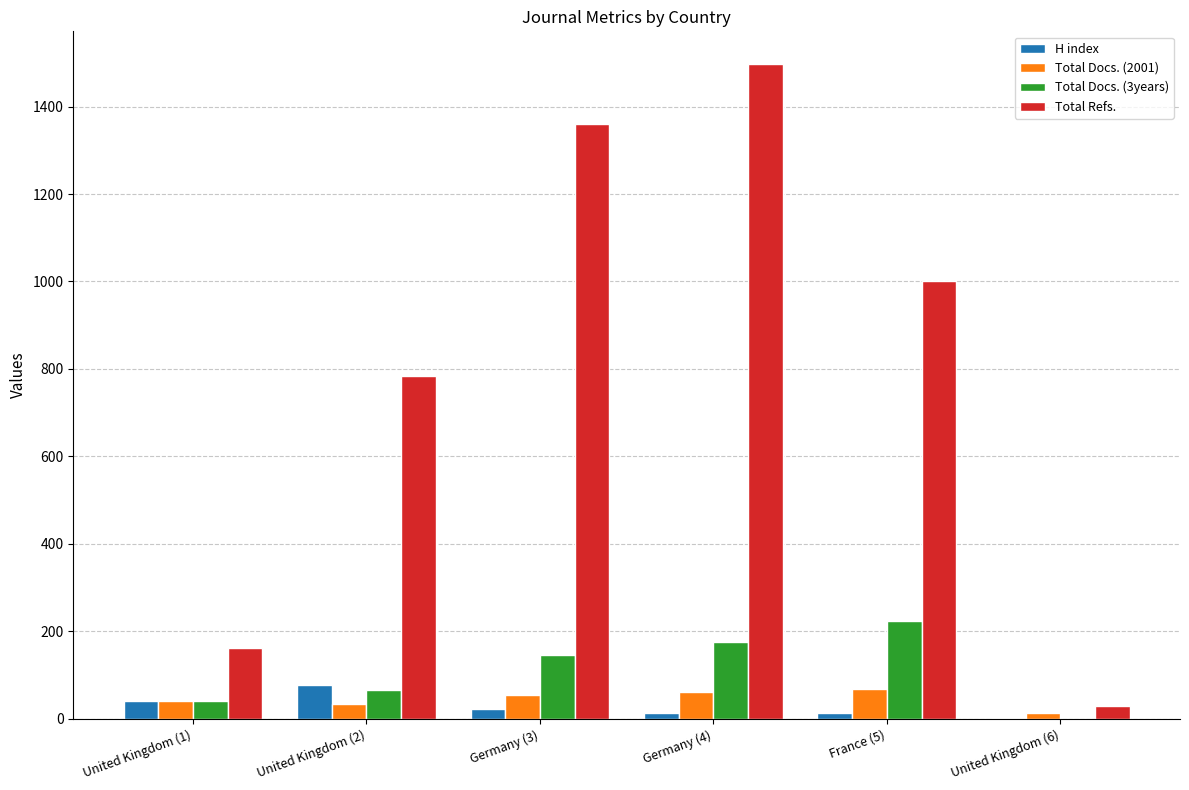

What is the difference between the Total Docs. (3years) values at France (5) and Germany (3)?

79